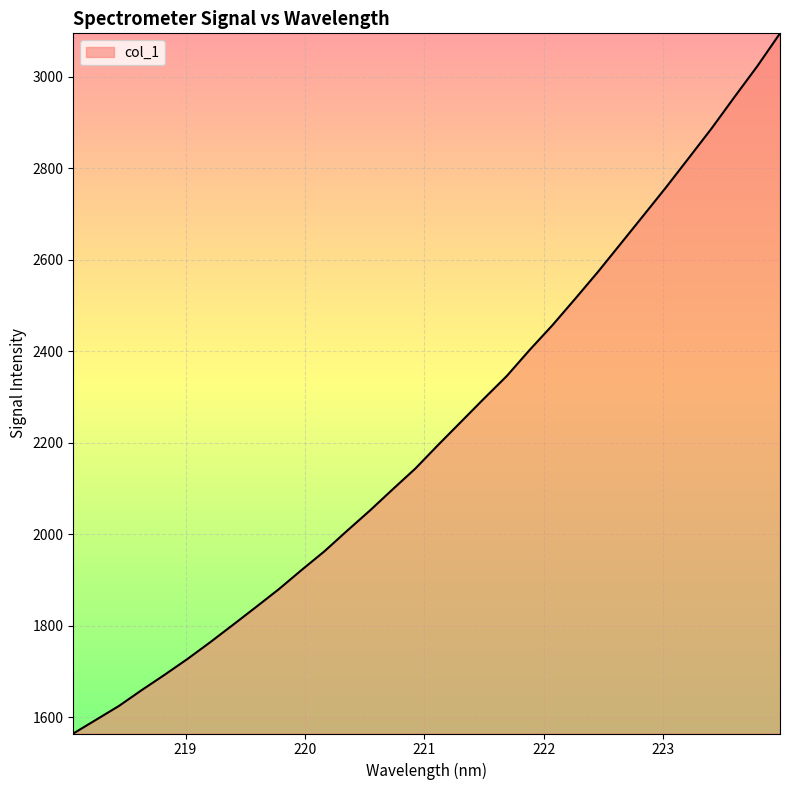

What is the maximum value shown in the chart?

3095.0